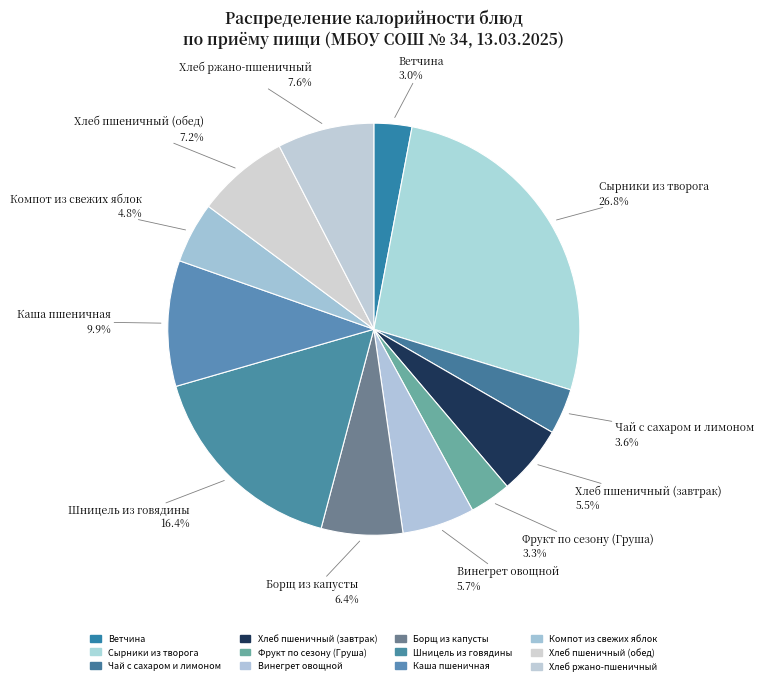

Which slice is the smallest?

Ветчина